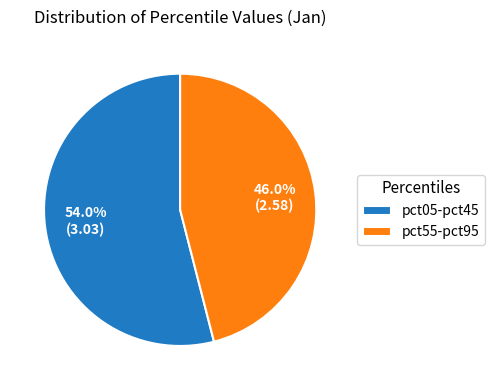

What is the total percentage of pct05-pct45 and pct55-pct95?

100.0%